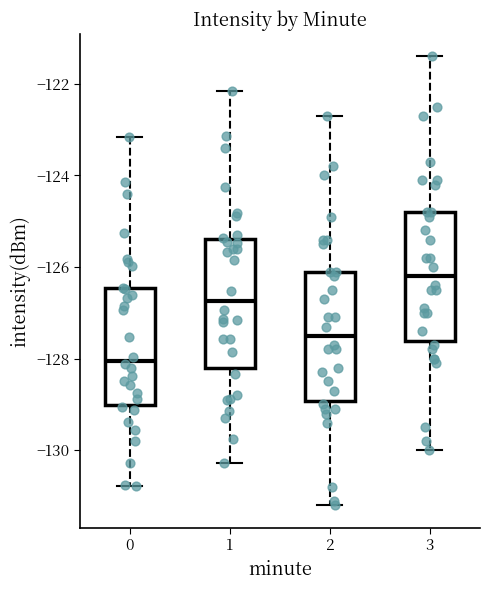

Reading left to right, read every box against the y-axis: the position of its median line, the range the box covers, and the ends of its whiskers. The values are not printed on the chart, so give them approximately, as read against the axis.

0: median -128.0, box -129.0 to -126.4, whiskers -130.8 to -123.2
1: median -126.8, box -128.2 to -125.4, whiskers -130.2 to -122.2
2: median -127.4, box -129.0 to -126.0, whiskers -131.2 to -122.6
3: median -126.2, box -127.6 to -124.8, whiskers -130.0 to -121.4